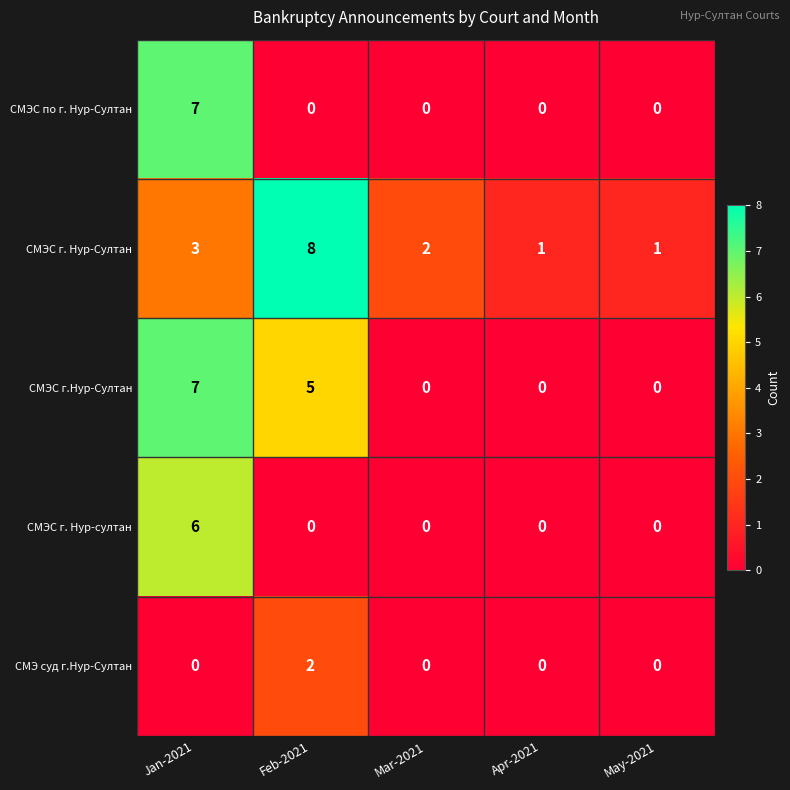

At which label does СМЭС г. Нур-Султан reach its peak?

Feb-2021